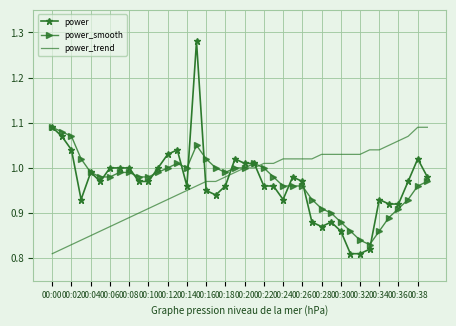

What are all the series names shown in the legend?

power, power_smooth, power_trend